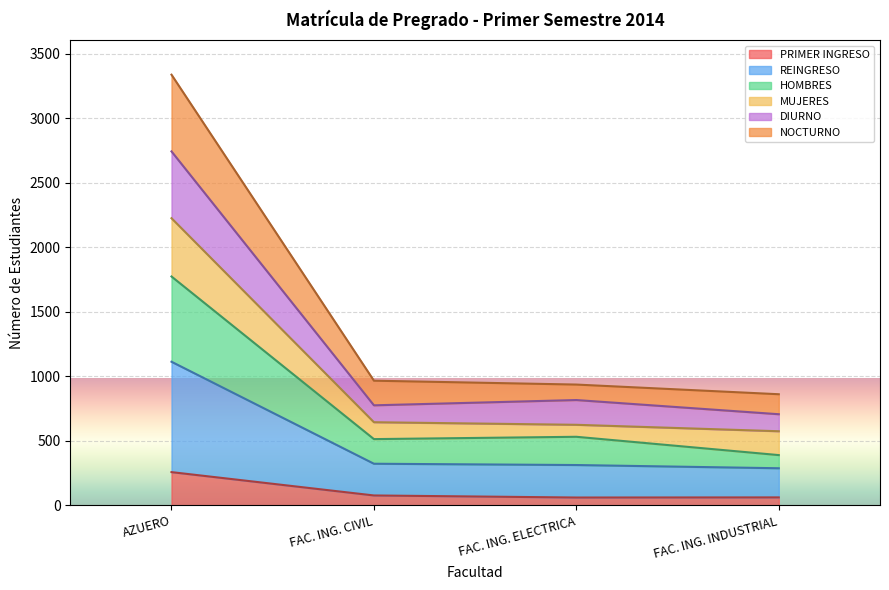

What is the maximum value for PRIMER INGRESO?

257